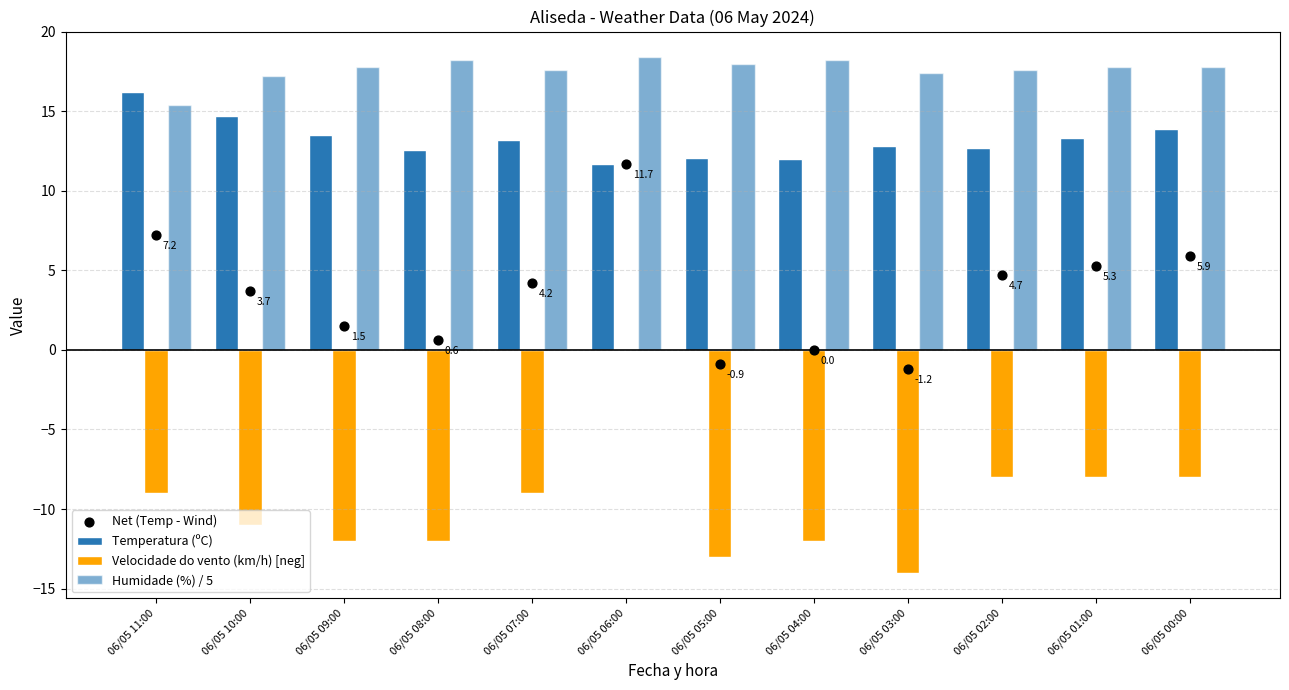

What are all the series names shown in the legend?

Temperatura (ºC), Velocidade do vento (km/h) [neg], Humidade (%) / 5, Net (Temp - Wind)